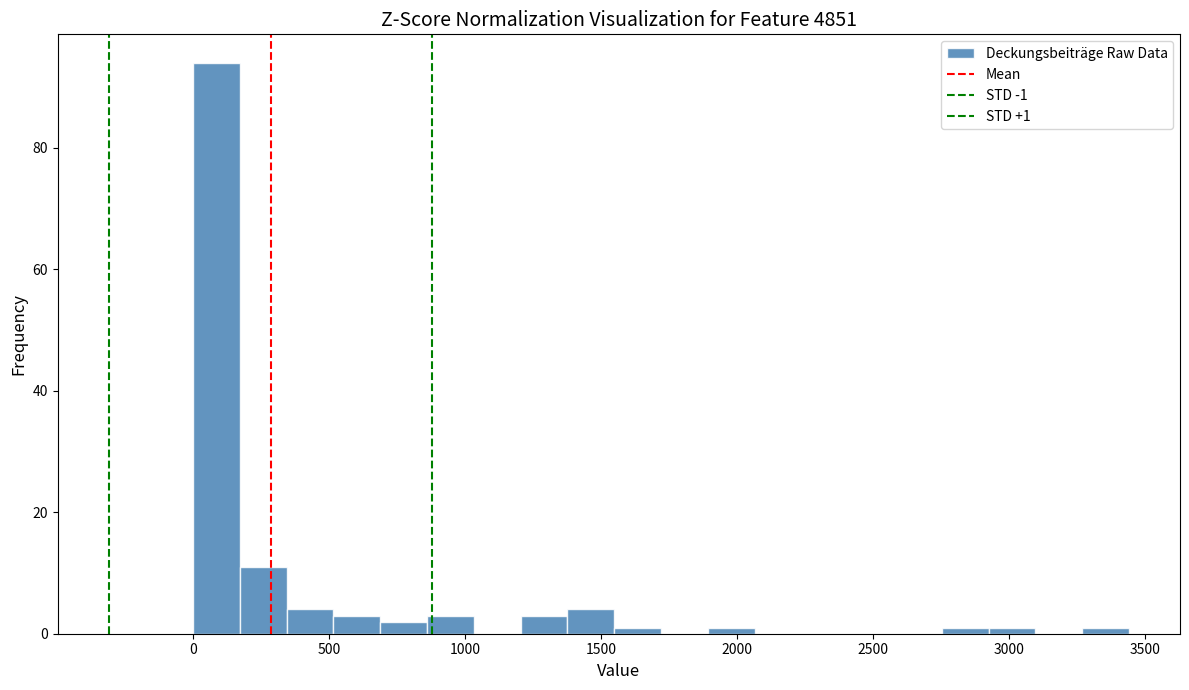

Around what value on the x-axis is the tallest bar? Give the approximate position of its centre, as read against the axis.

100